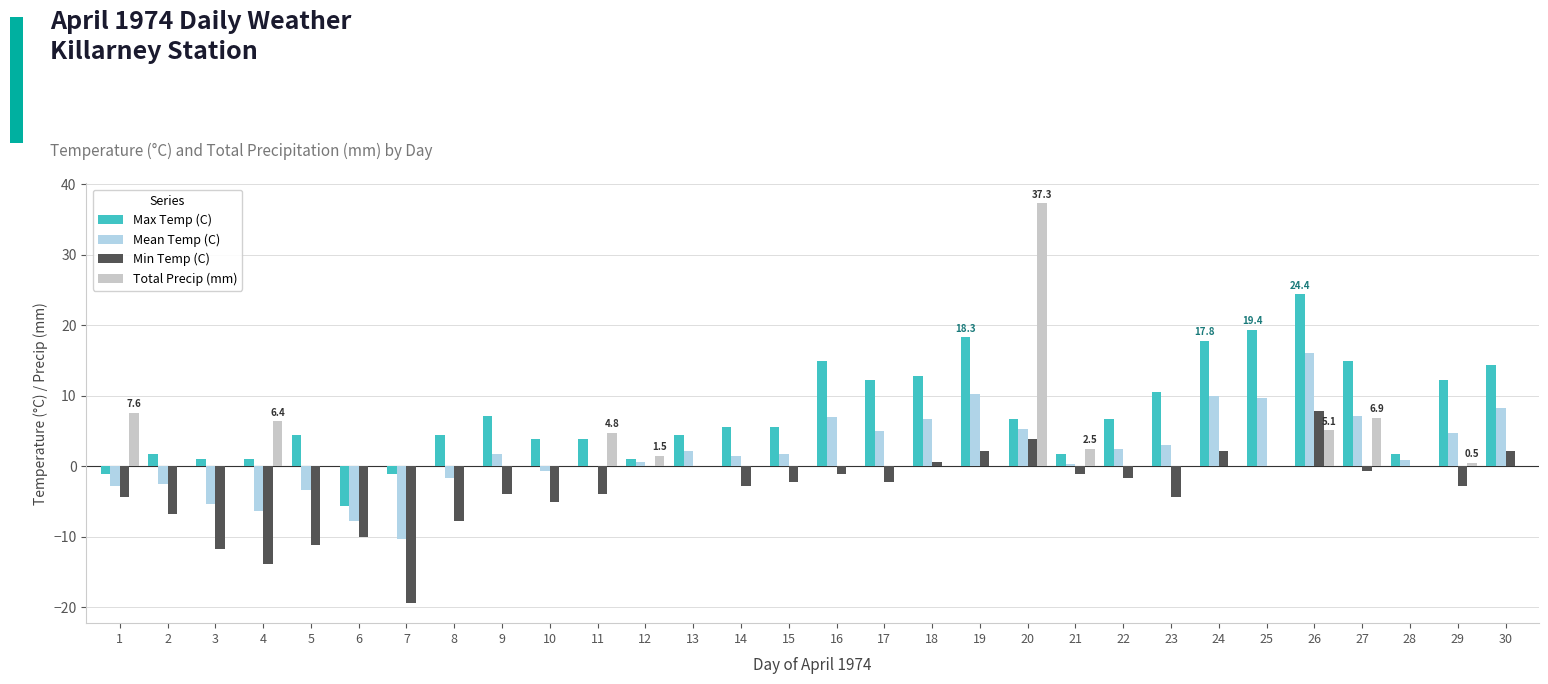

Which series has the largest total across all categories?

Max Temp (C)